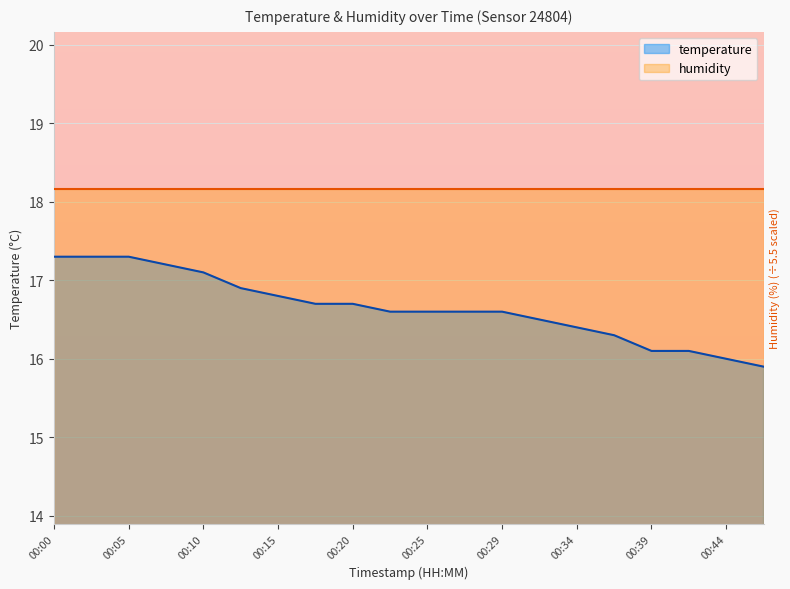

What is the average value?

16.6